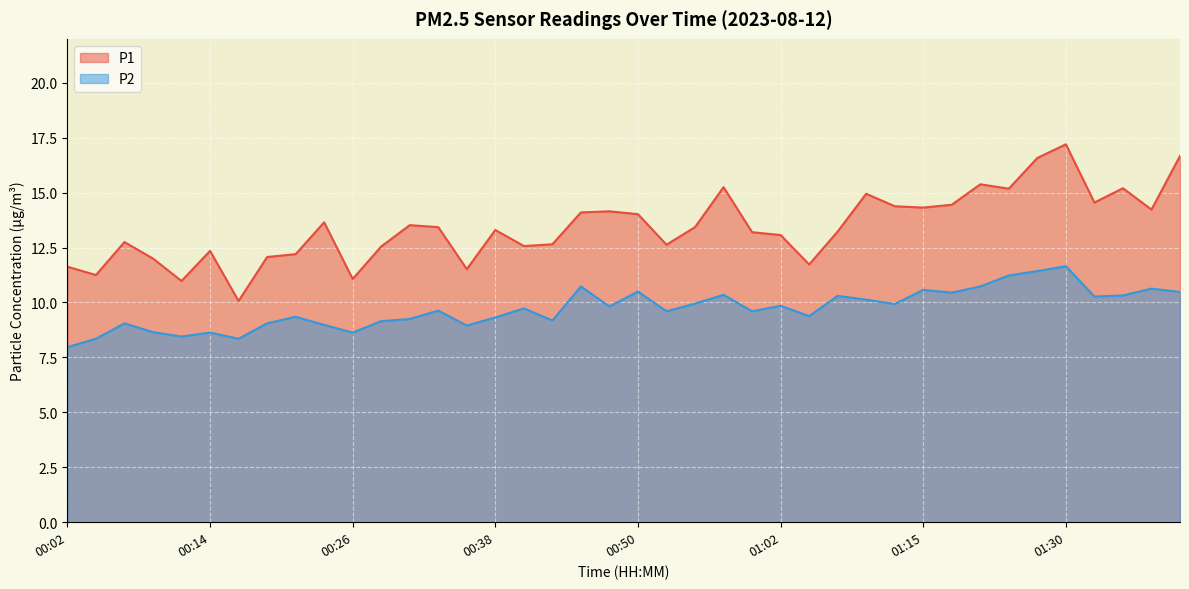

Which series has the largest range (max minus min)?

P1